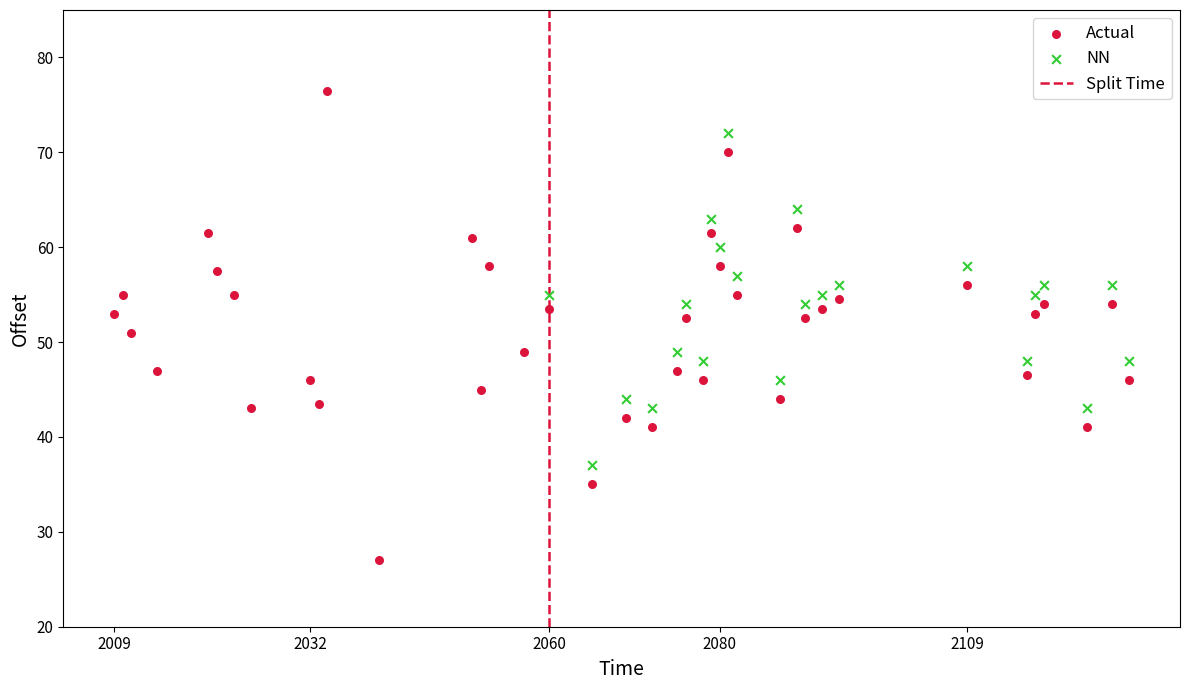

Which series has the largest Y range (max minus min)?

Actual